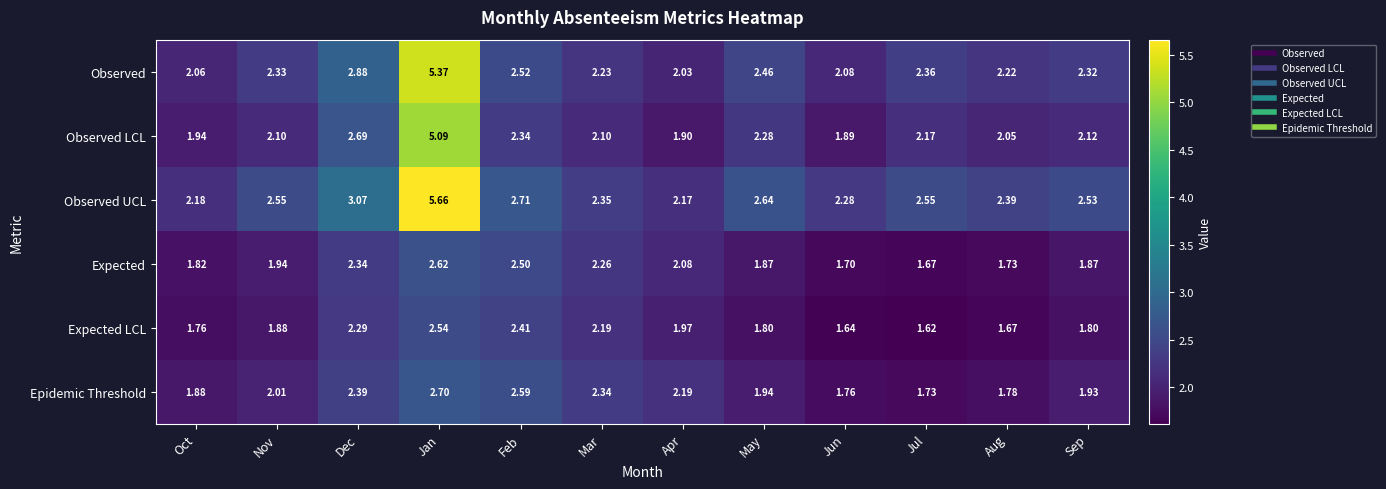

Which category has the lowest value in the Observed UCL series?

Apr